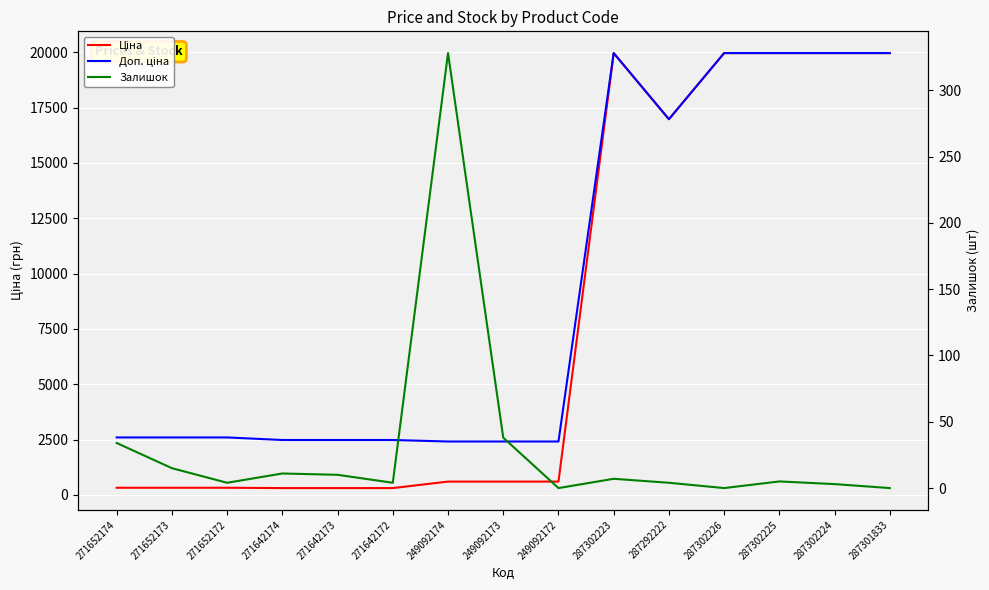

What is the sum of all Доп. ціна values?

139283.9